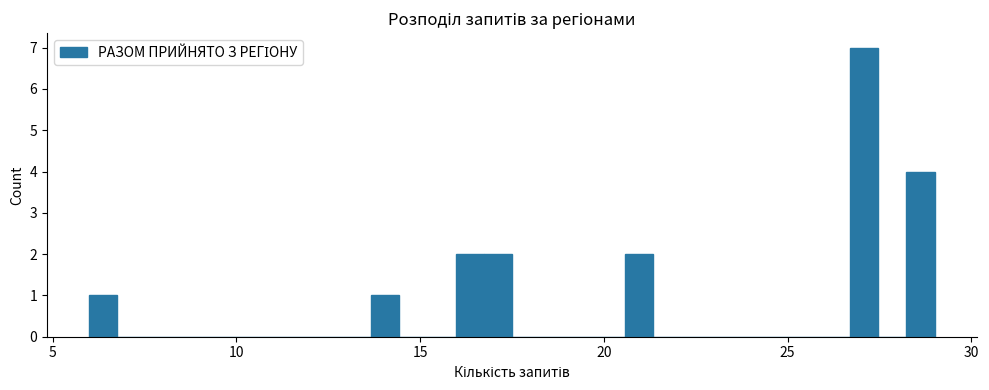

Around what value on the x-axis is the tallest bar? Give the approximate position of its centre, as read against the axis.

27.0